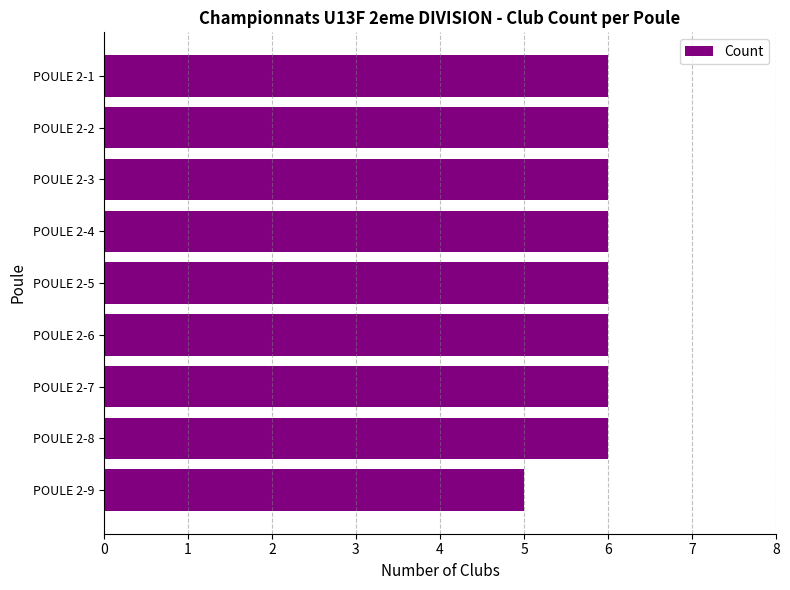

Is it true that the value at POULE 2-3 is 10?

False